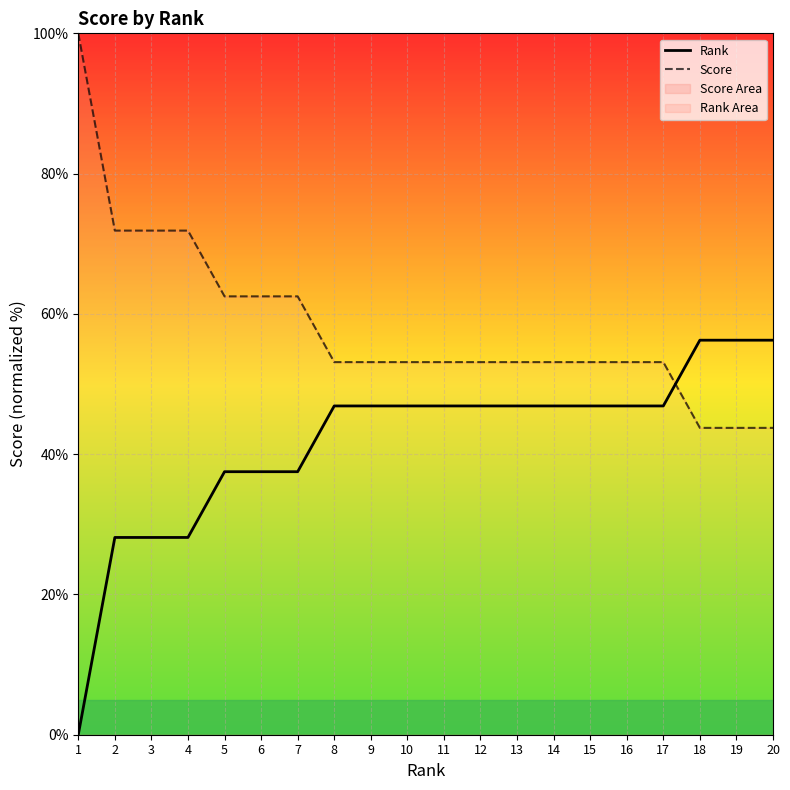

Reading right to left, transcribe all the data shown in this chart.

Rank: 56.2	56.2	56.2	46.9	46.9	46.9	46.9	46.9	46.9	46.9	46.9	46.9	46.9	37.5	37.5	37.5	28.1	28.1	28.1	0.0
Score: 43.8	43.8	43.8	53.1	53.1	53.1	53.1	53.1	53.1	53.1	53.1	53.1	53.1	62.5	62.5	62.5	71.9	71.9	71.9	100.0